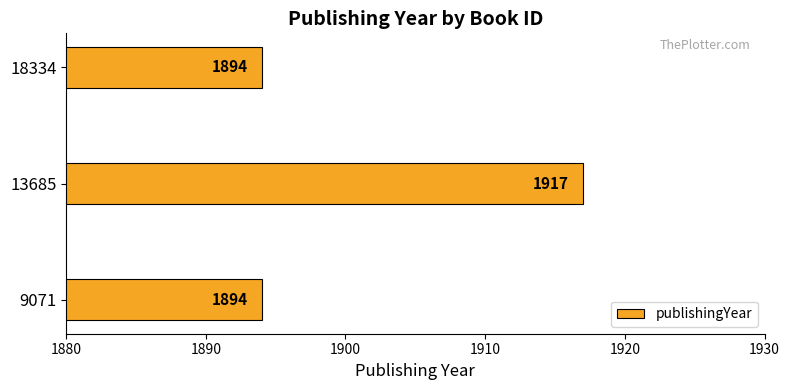

What is the ratio of the value at 18334 to the value at 9071?

1.0